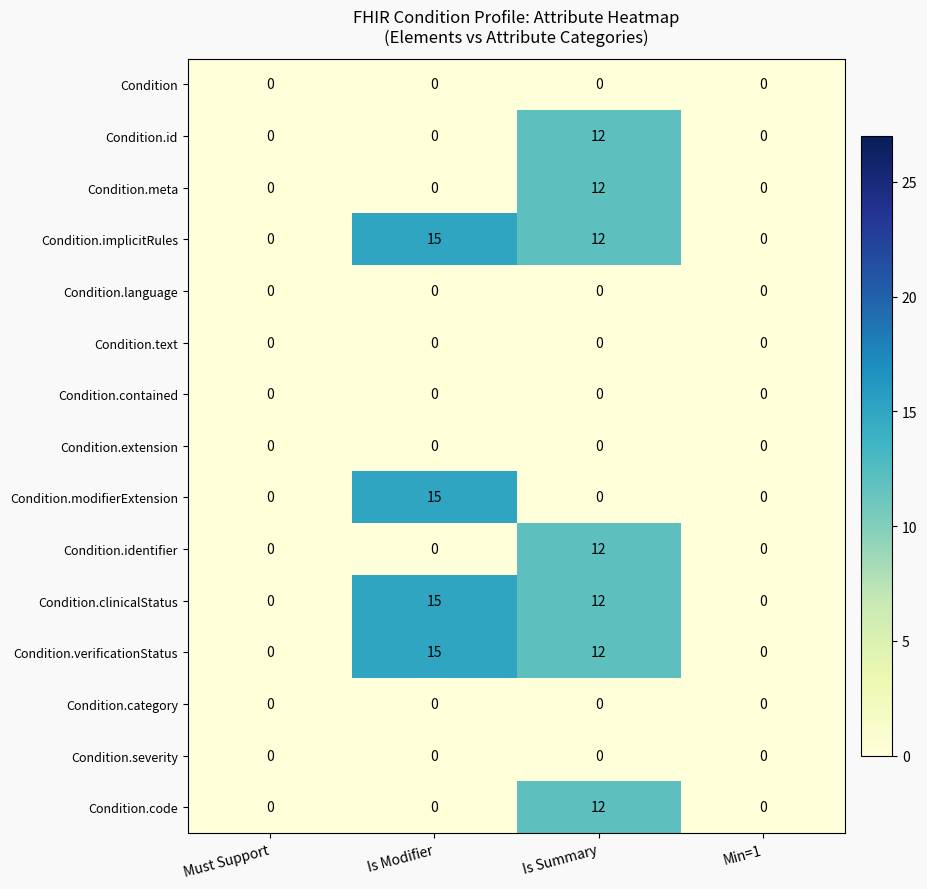

At which category is the sum across all series the highest?

Is Summary